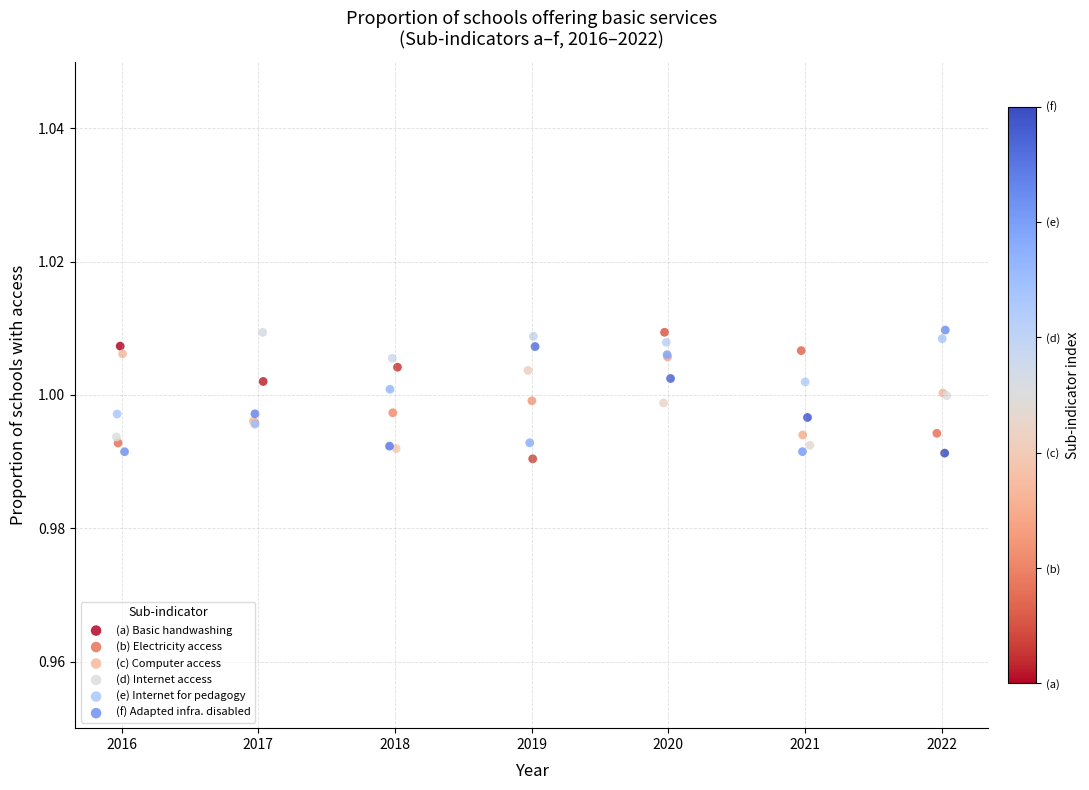

Which series reaches the minimum Y coordinate?

(a) Basic handwashing